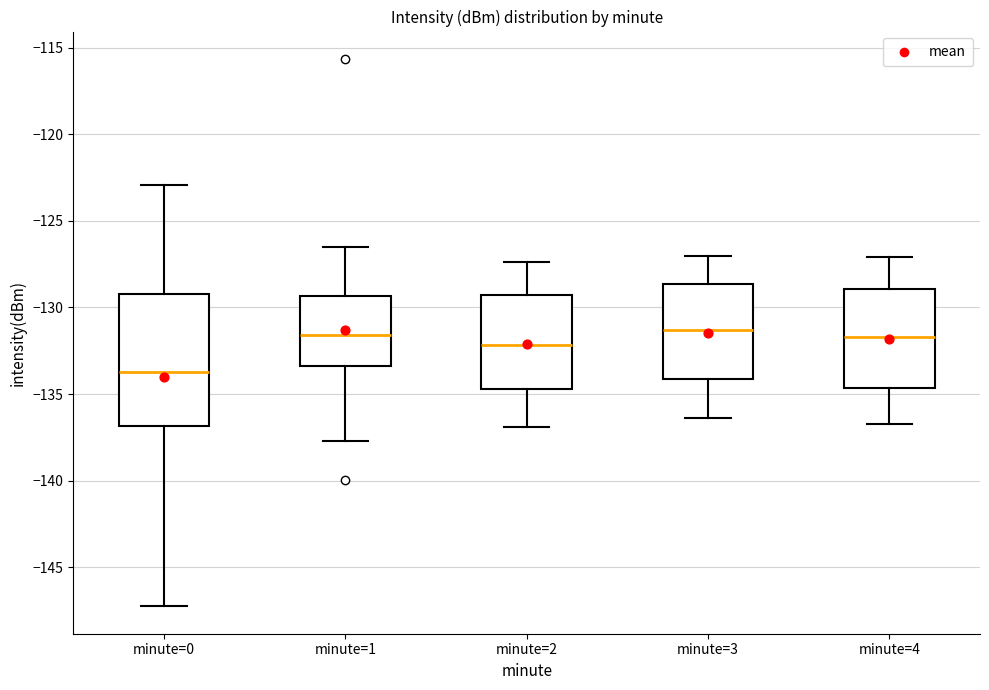

Where does the upper whisker of the box for minute=1 end on the y-axis? The values are not printed on the chart, so give them approximately, as read against the axis.

-126.5